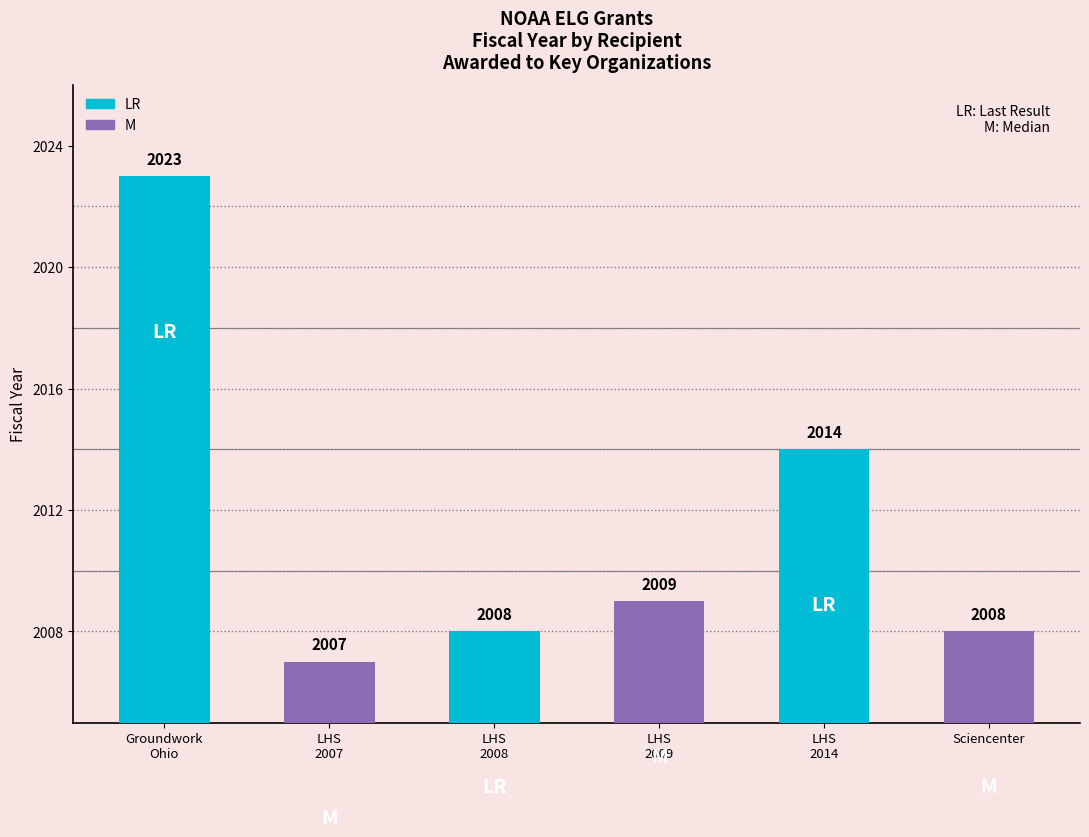

The value at Sciencenter is 976. True or false?

False